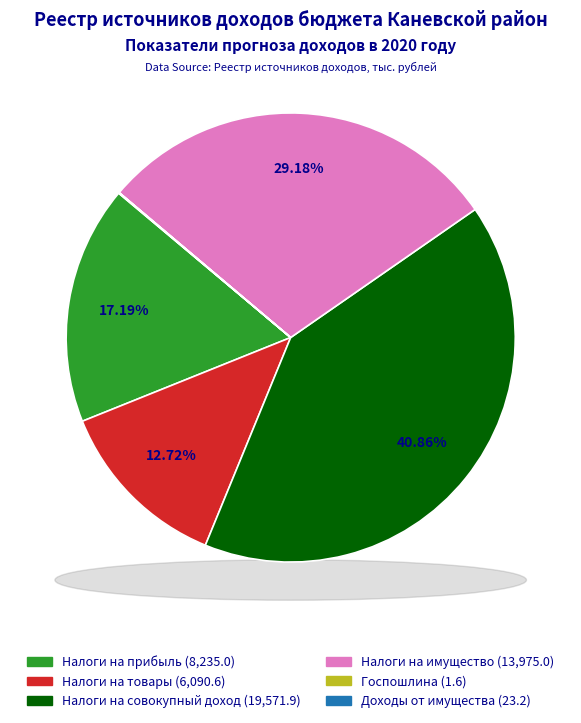

Is it true that НАЛОГИ НА ТОВАРЫ (РАБОТЫ, УСЛУГИ) is 13% of the pie?

True